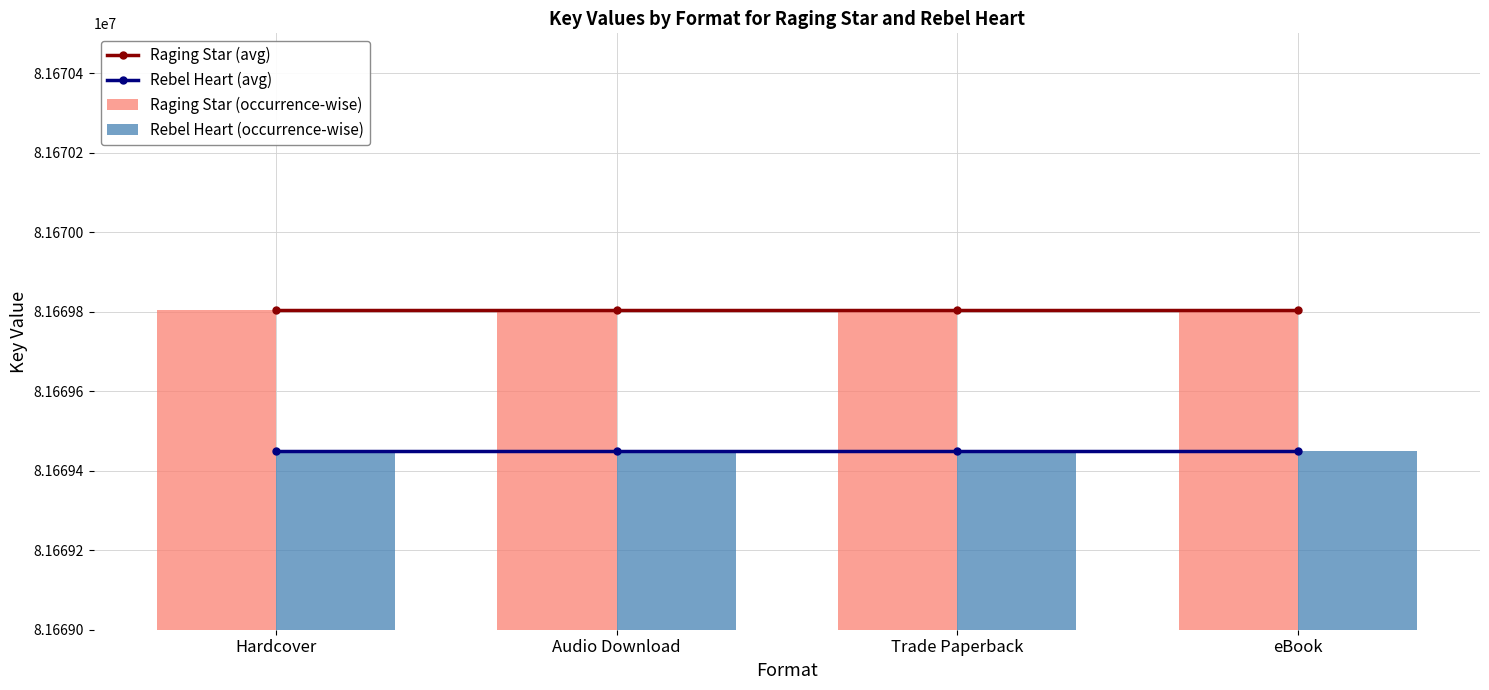

What is the spread (max minus min) of values at Hardcover?

355